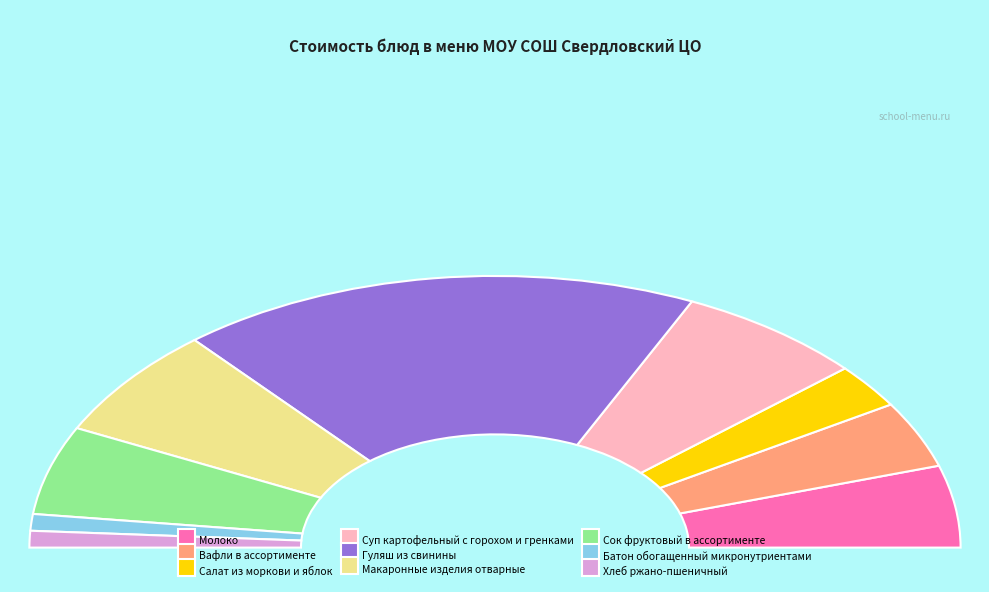

To the nearest percent, what is the average slice percentage?

11%